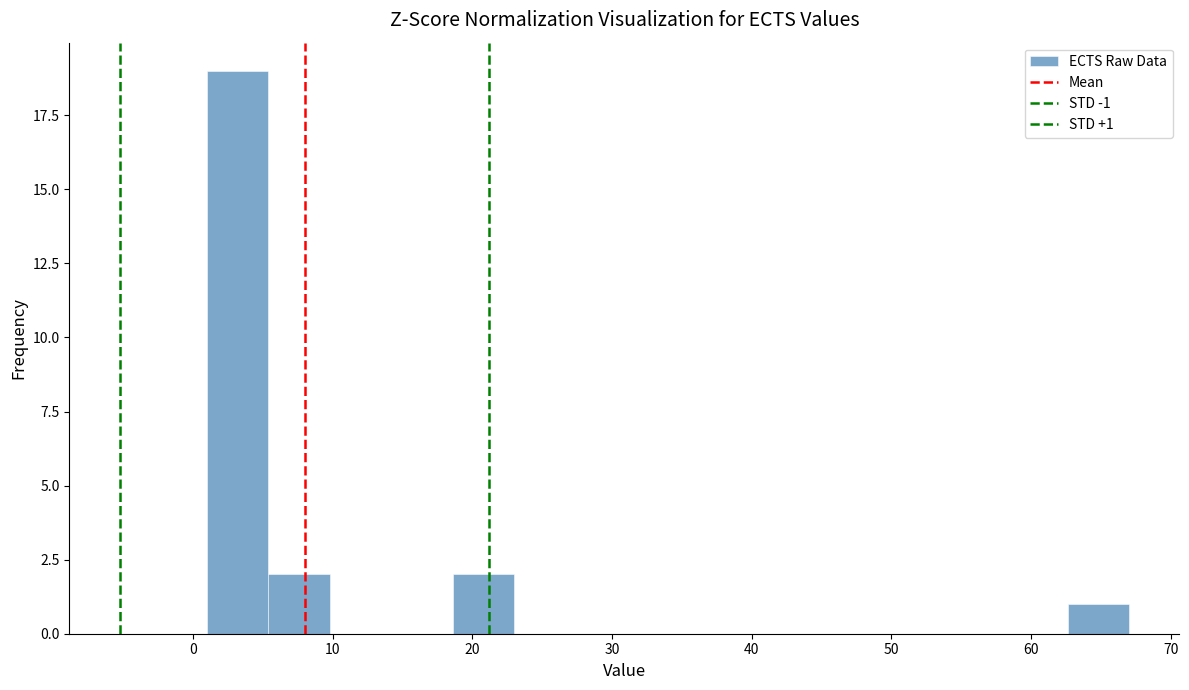

Which range on the x-axis has the tallest bar?

1.0 to 5.4